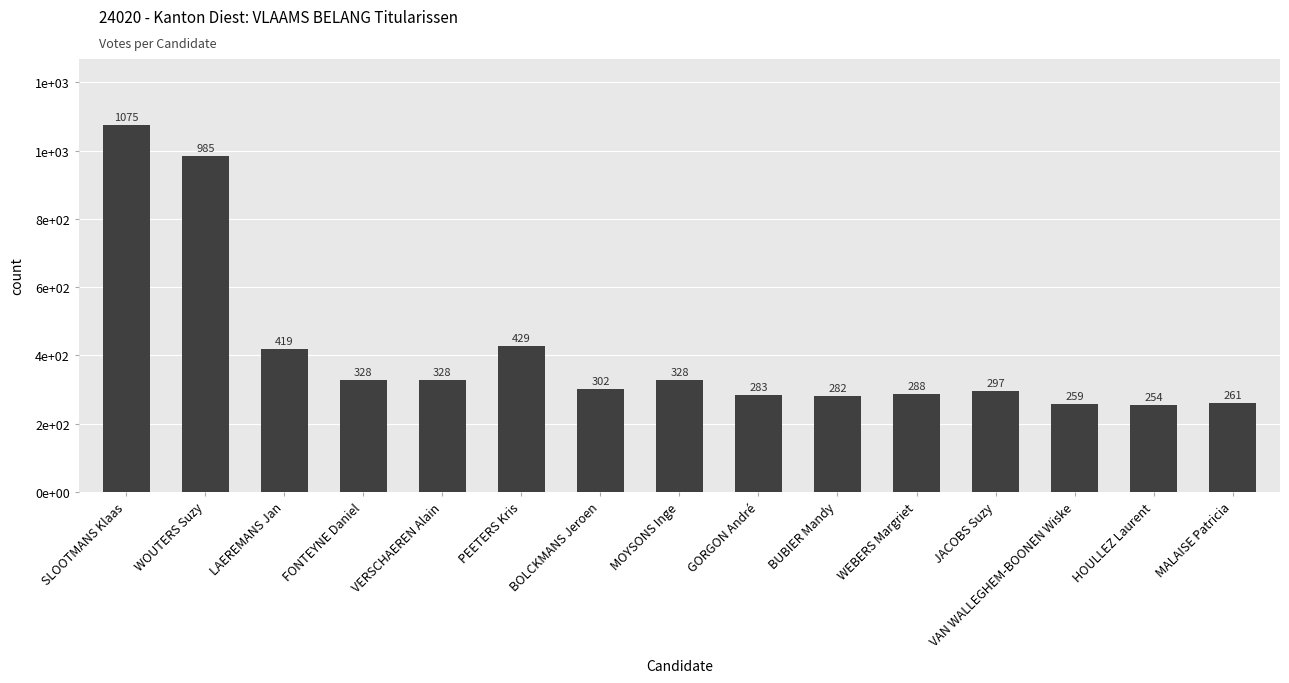

At which category does the chart reach its peak across all series?

SLOOTMANS Klaas